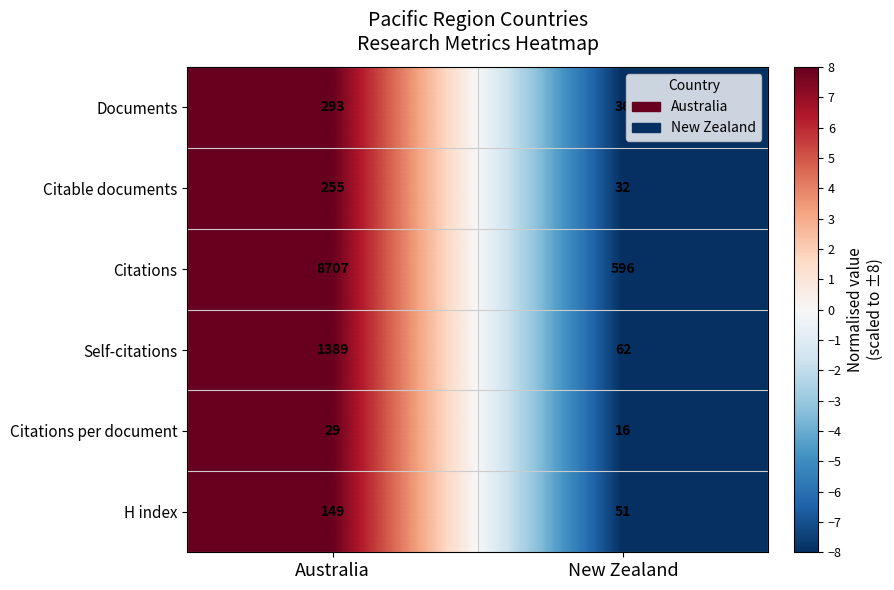

How many data points does each series have?

2